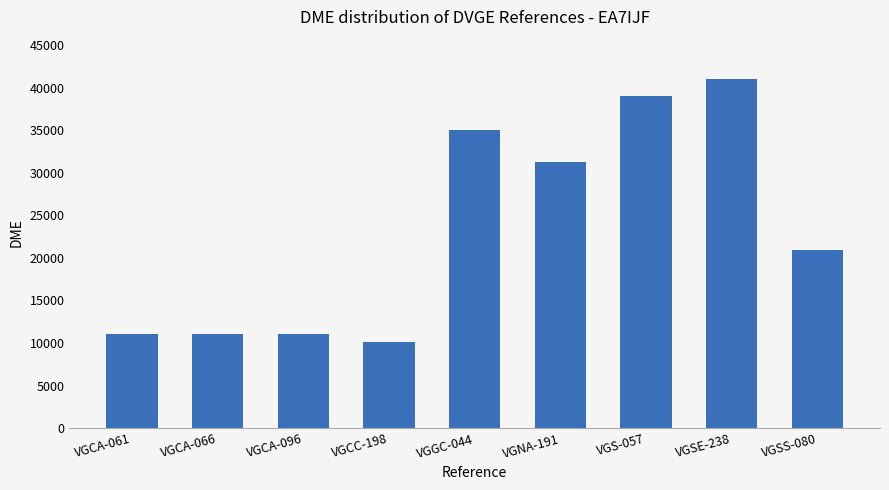

What is the label of the 6th bar from the left?

VGNA-191